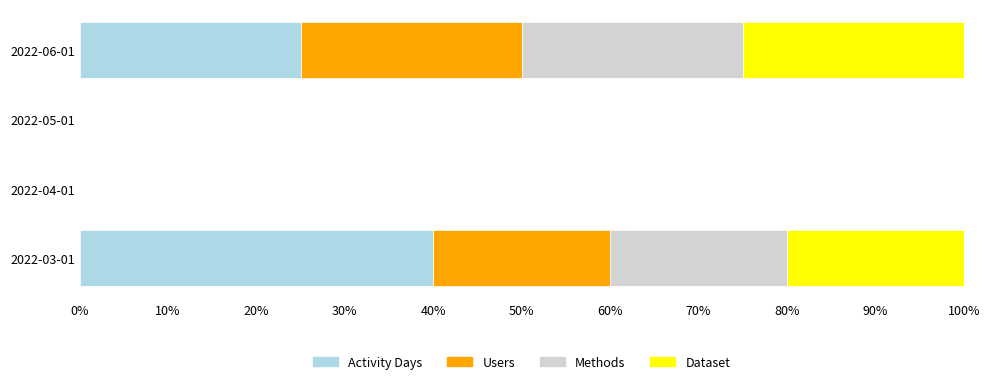

What is the total value across all series at 2022-06-01?

100